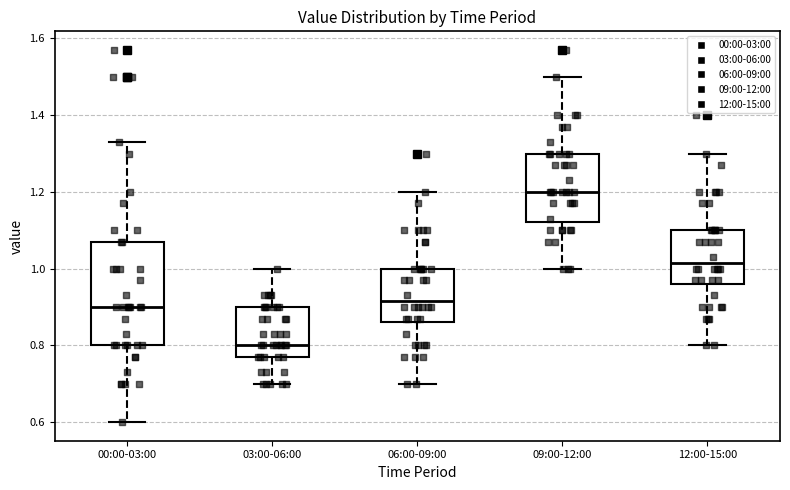

Where does the lower whisker of the box for 12:00-15:00 end on the y-axis? The values are not printed on the chart, so give them approximately, as read against the axis.

0.80